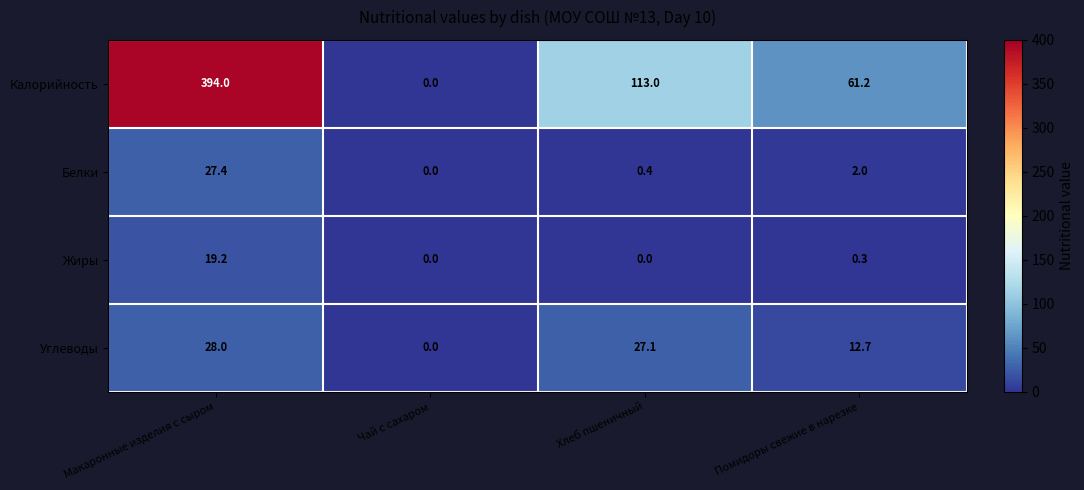

Is it true that Калорийность equals 193.8 at Чай с сахаром?

False